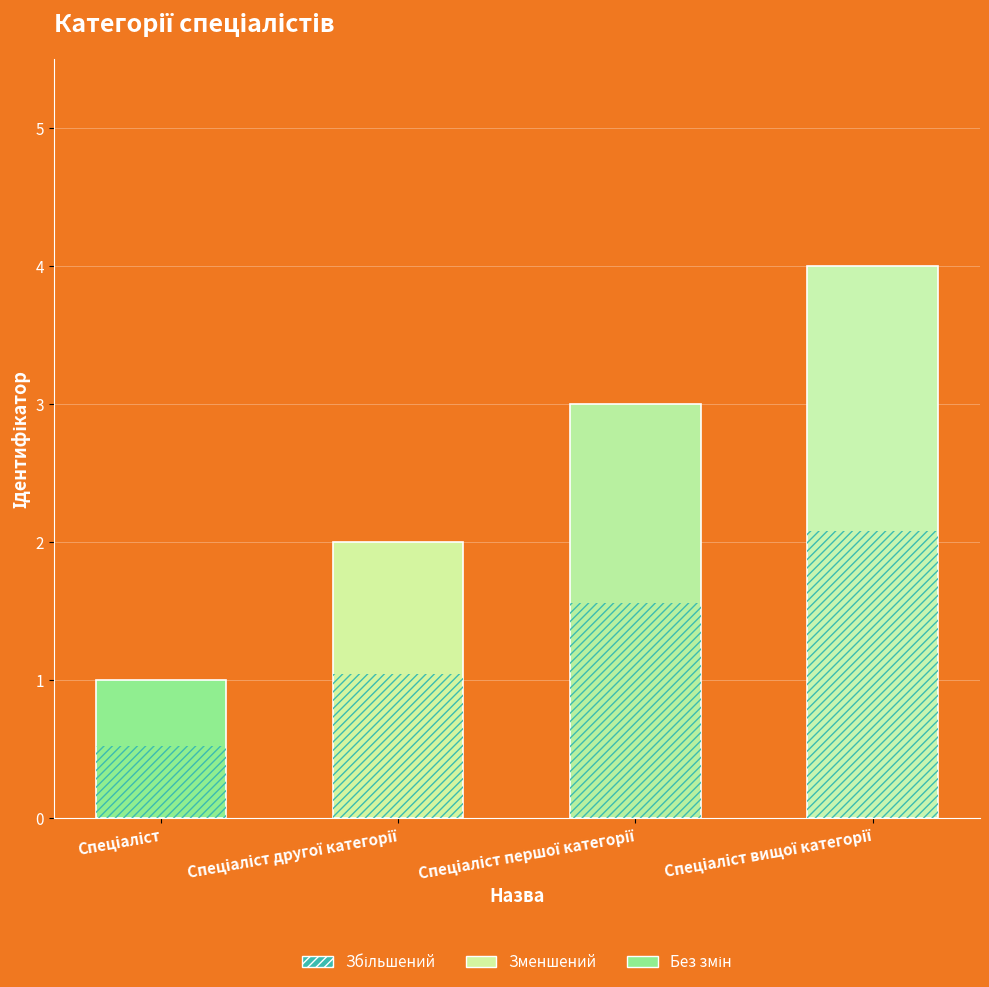

What is the label of the 2nd bar from the left?

Спеціаліст другої категорії